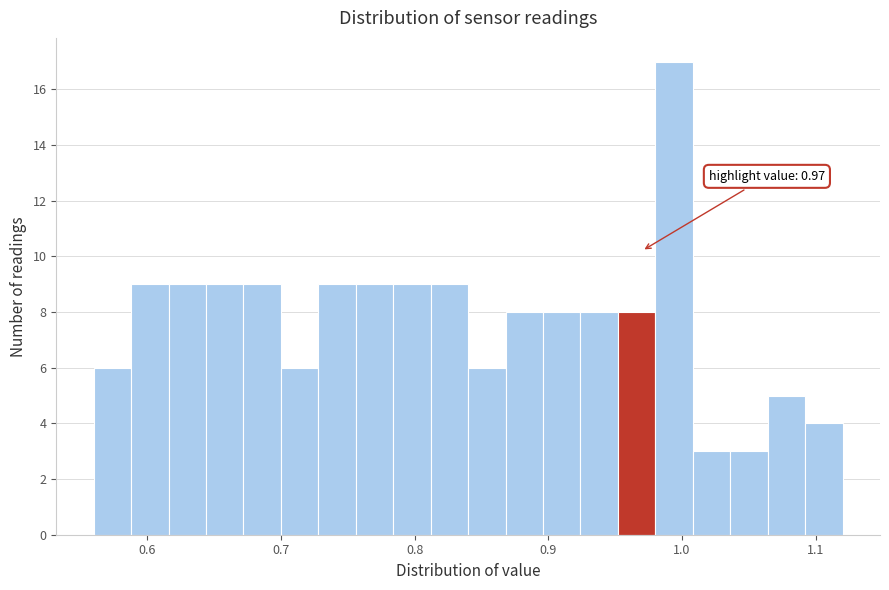

Around what value on the x-axis is the tallest bar? Give the approximate position of its centre, as read against the axis.

0.99